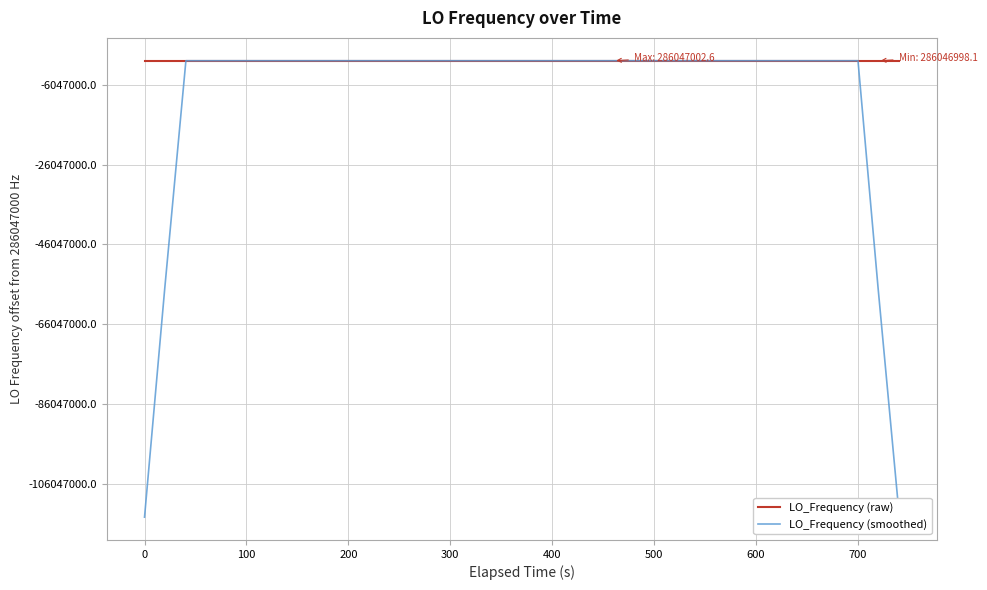

Reading left to right, transcribe all the data shown in this chart.

LO_Frequency (raw): 286046999.0	286046999.3	286046999.3	286046998.6	286046999.2	286046998.5	286047001.0	286047001.1	286047001.1	286047001.2	286047001.1	286047000.5	286046998.7	286046998.6	286046999.1	286046998.4	286046998.8	286046998.8	286046998.3	286047000.1	286047000.5	286047000.5	286046999.8	286047000.0	286047002.6	286047002.3	286047002.3	286047002.6	286046999.8	286047000.7	286047000.8	286046998.3	286046999.1	286046999.1	286047001.0	286046998.6	286047001.1	286047001.2	286046998.1	286047000.6
LO_Frequency (smoothed): 171628199.5	228837599.2	286046999.1	286046999.0	286046999.3	286046999.7	286047000.2	286047000.6	286047001.1	286047001.0	286047000.5	286047000.0	286046999.6	286046999.1	286046998.7	286046998.7	286046998.7	286046998.9	286046999.3	286046999.6	286046999.8	286047000.2	286047000.7	286047001.0	286047001.4	286047002.0	286047001.9	286047001.5	286047001.2	286047000.4	286046999.7	286046999.6	286046999.7	286046999.2	286046999.8	286047000.2	286047000.0	286046999.9	228837600.2	171628200.0